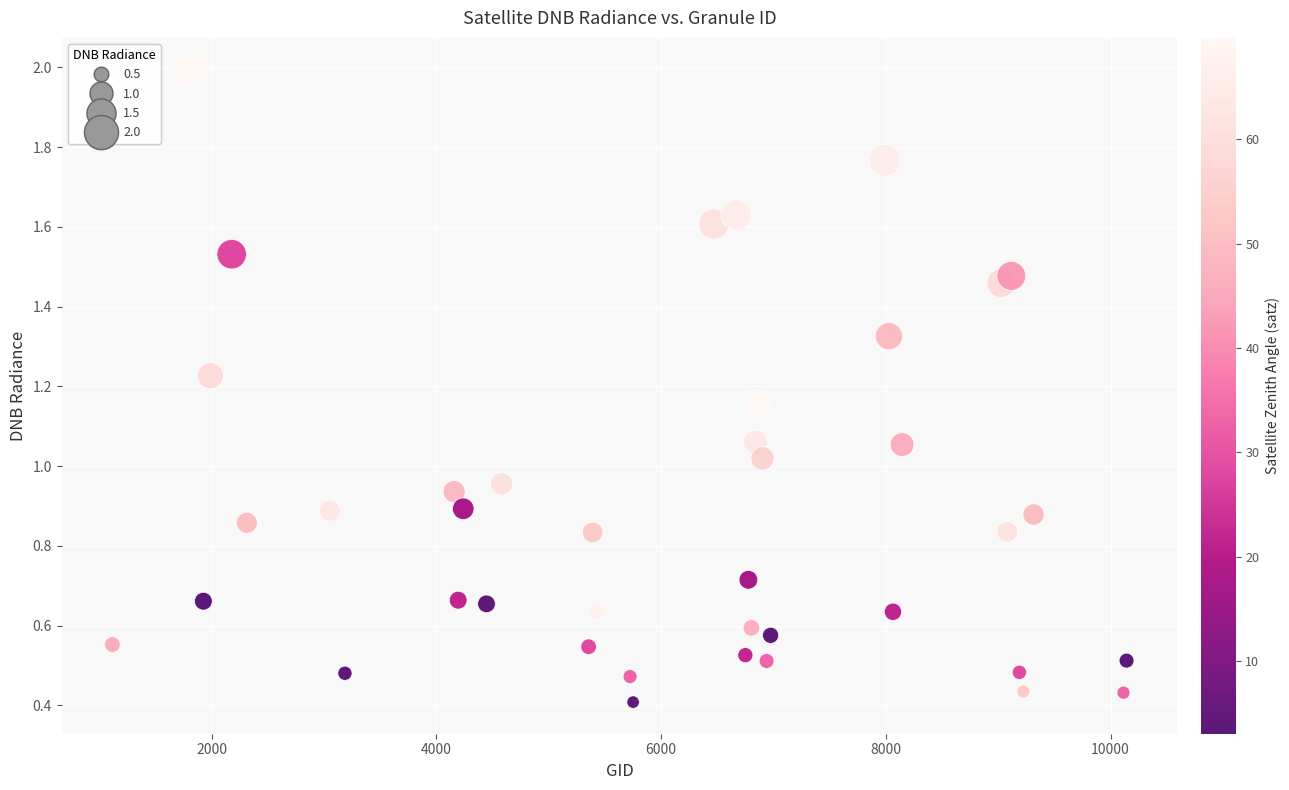

What is the range of X values (max minus min)?

9027.0